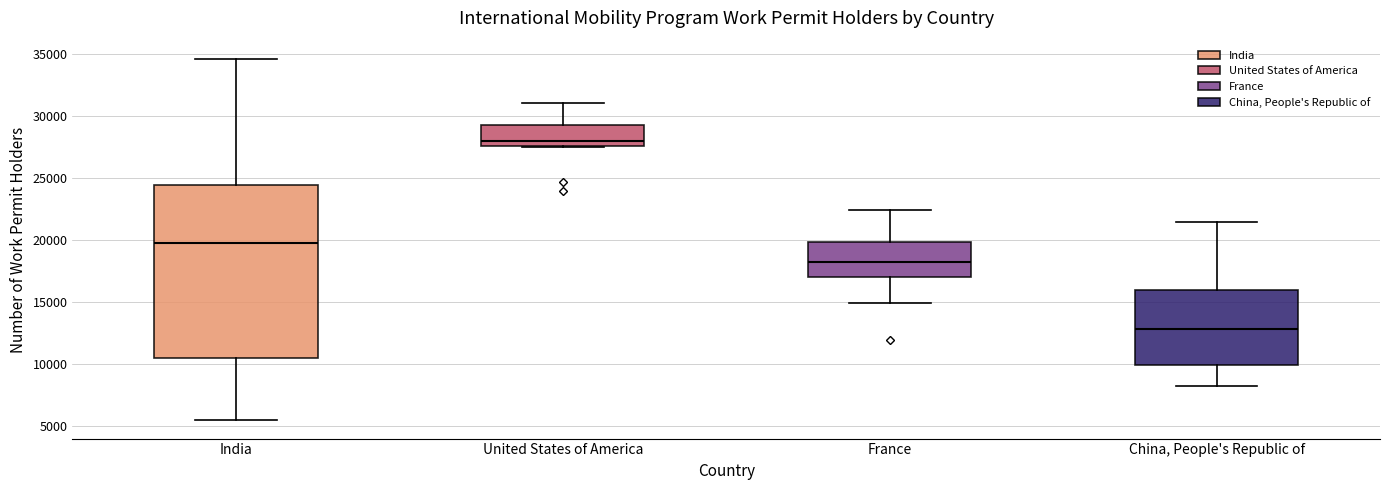

Where does the median line of the box for China, People's Republic of sit on the y-axis? The values are not printed on the chart, so give them approximately, as read against the axis.

13000